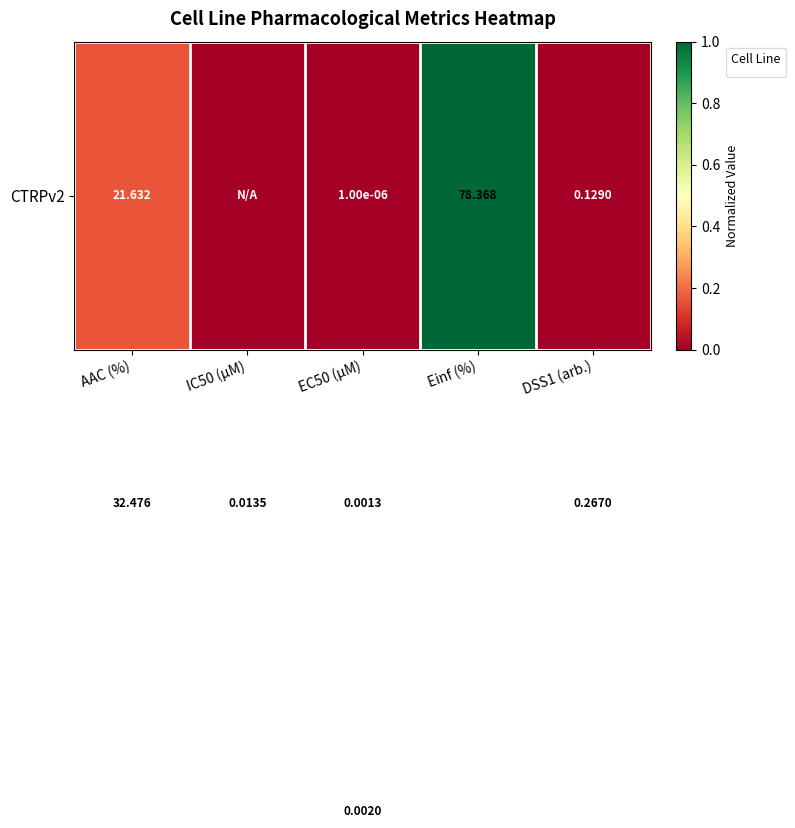

What is the difference between the highest and lowest values at AAC (%)?

0.8